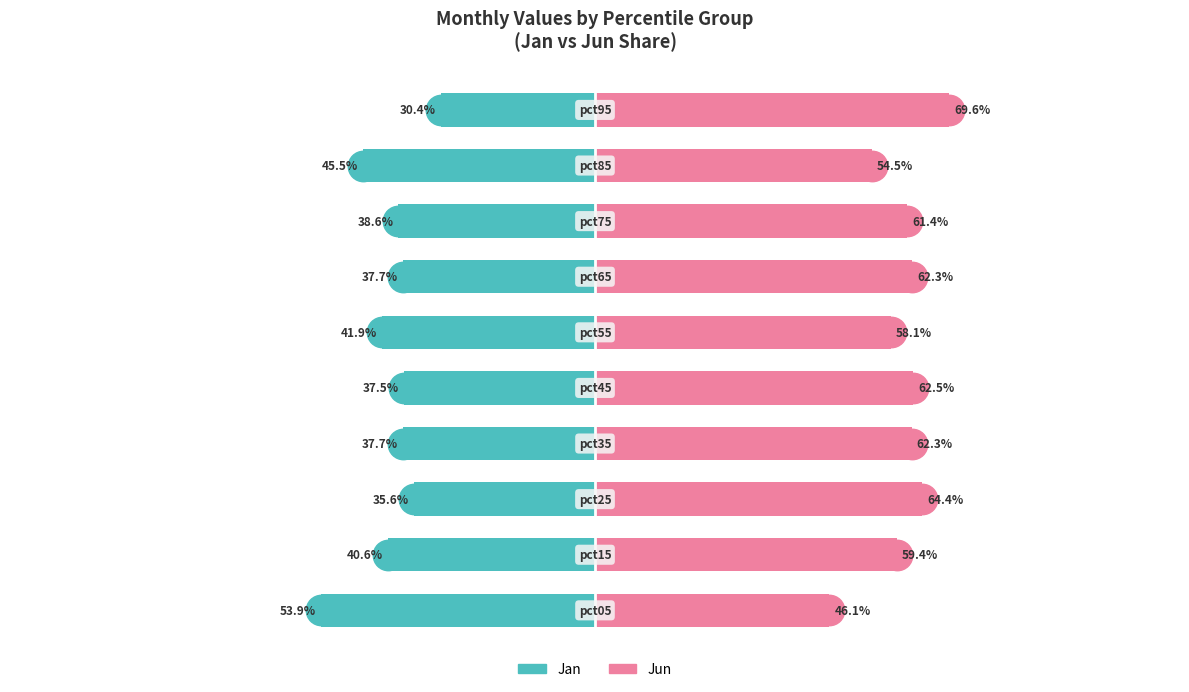

Which series contains the highest Y value?

Jun